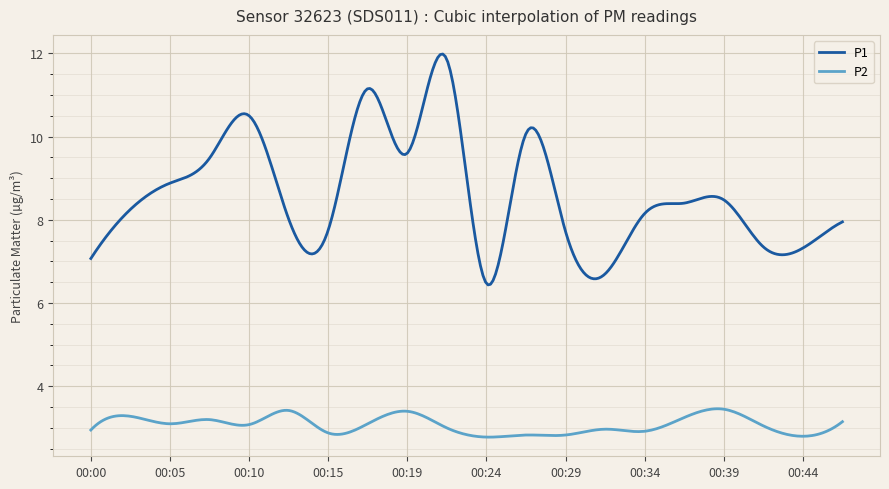

Which series has the largest total across all categories?

P1